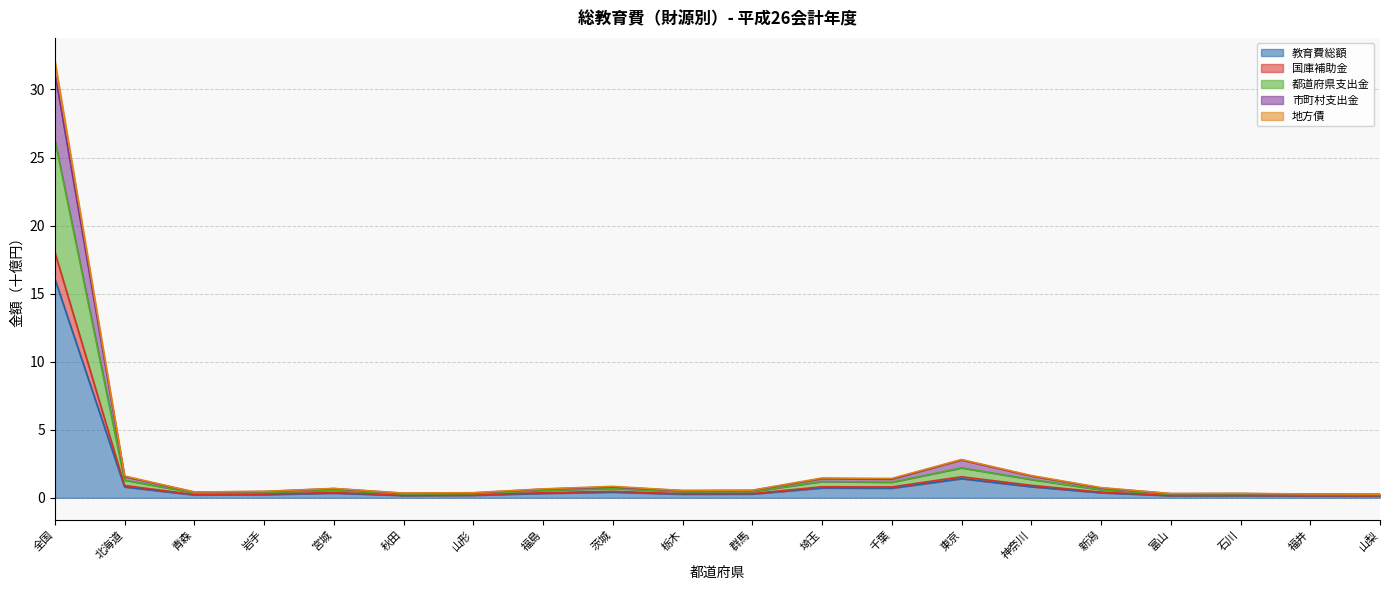

True or false: 地方債 and 教育費総額 cross at least once.

False